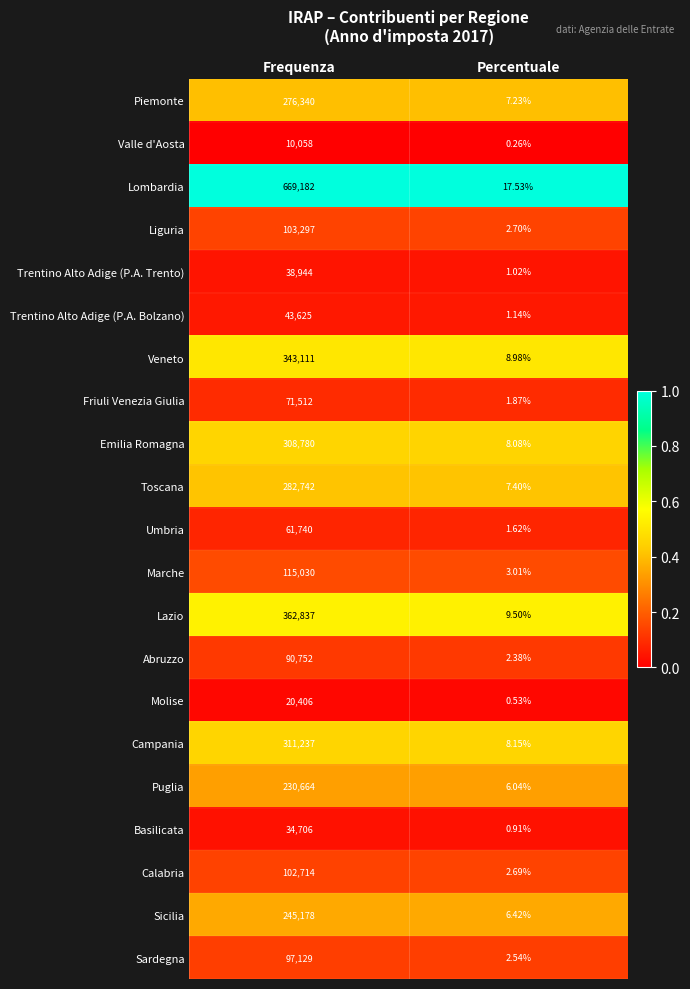

How many data points does each series have?

2